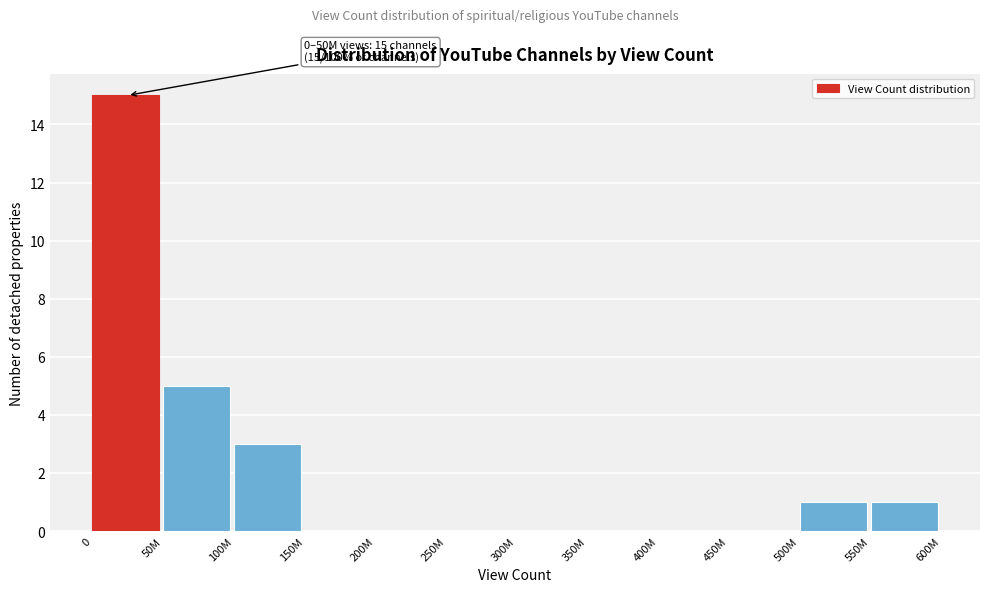

Reading left to right, list all the values displayed in this chart.

0=15	50M=5	100M=3	150M=0	200M=0	250M=0	300M=0	350M=0	400M=0	450M=0	500M=1	550M=1